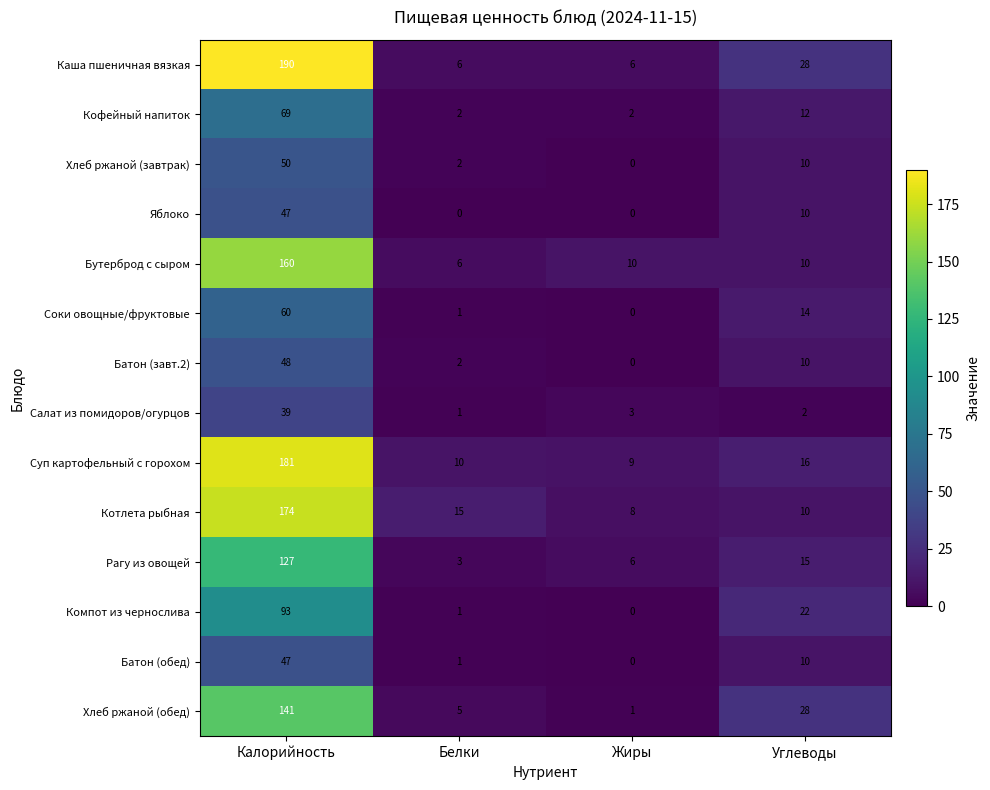

Where does the Салат из помидоров/огурцов series first go above 3?

Калорийность